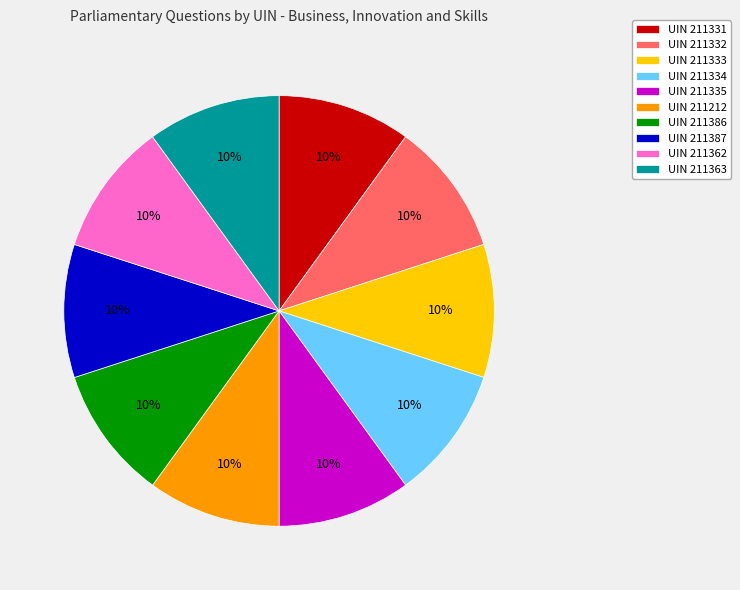

Is the sum of UIN 211335 and UIN 211331 greater than half?

No